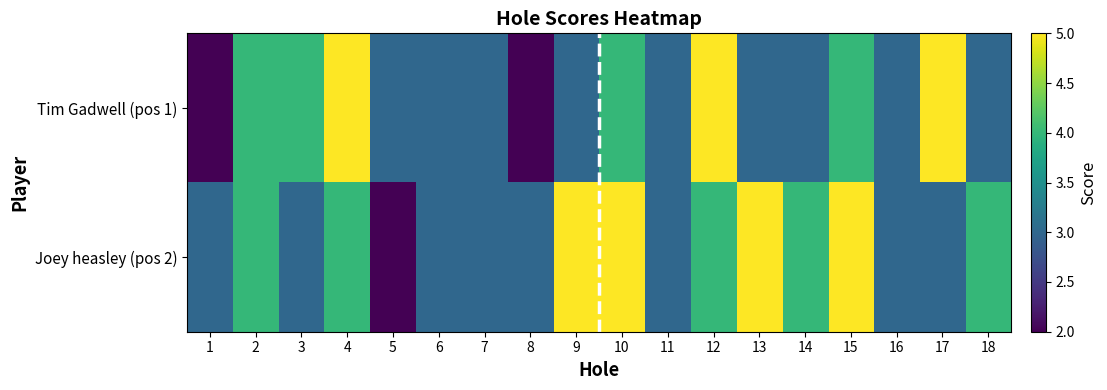

Reading left to right, what are all the values shown in this chart?

Tim Gadwell (pos 1): 1=2	2=4	3=4	4=5	5=3	6=3	7=3	8=2	9=3	10=4	11=3	12=5	13=3	14=3	15=4	16=3	17=5	18=3
Joey heasley (pos 2): 1=3	2=4	3=3	4=4	5=2	6=3	7=3	8=3	9=5	10=5	11=3	12=4	13=5	14=4	15=5	16=3	17=3	18=4